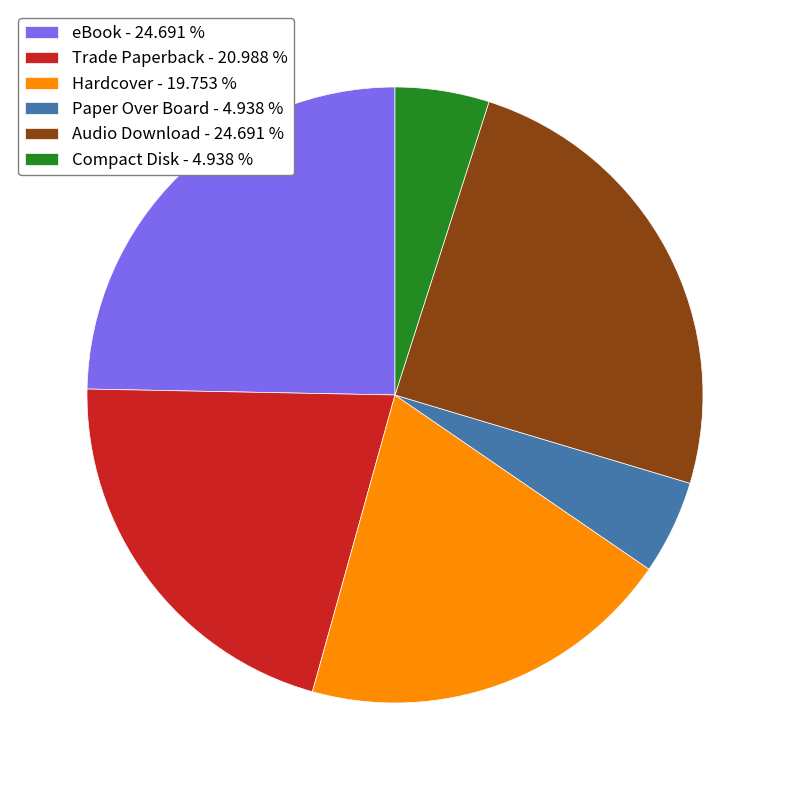

Which has a higher value, Hardcover - 19.753 % or eBook - 24.691 %?

eBook - 24.691 %